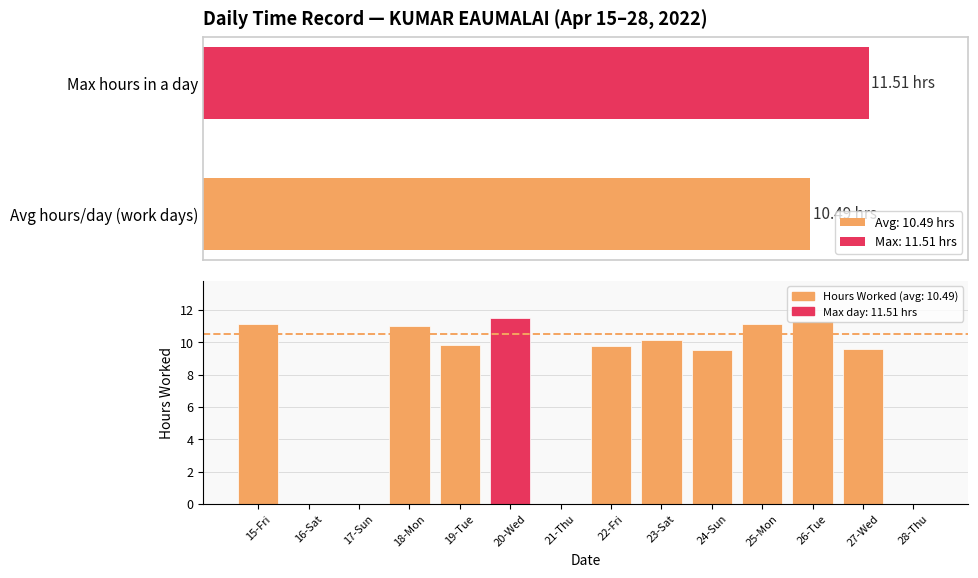

What value does the data have at 18-Mon?

11.0